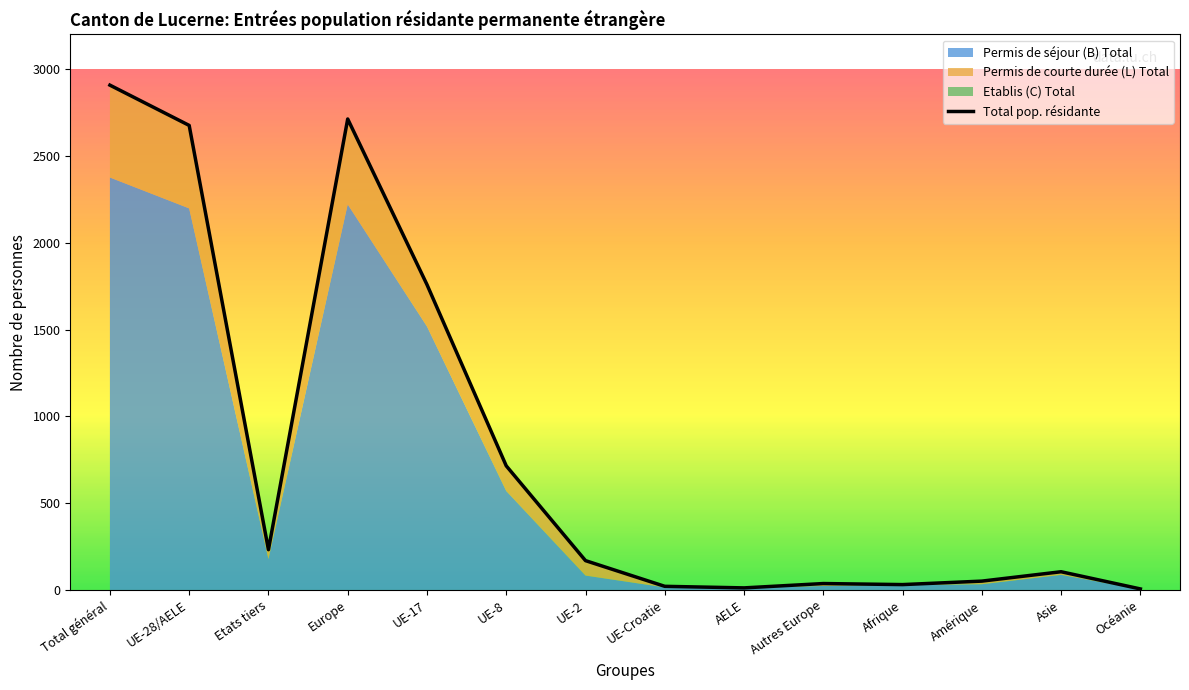

Approximately how many times larger is the value at UE-8 compared to Europe?

0.3